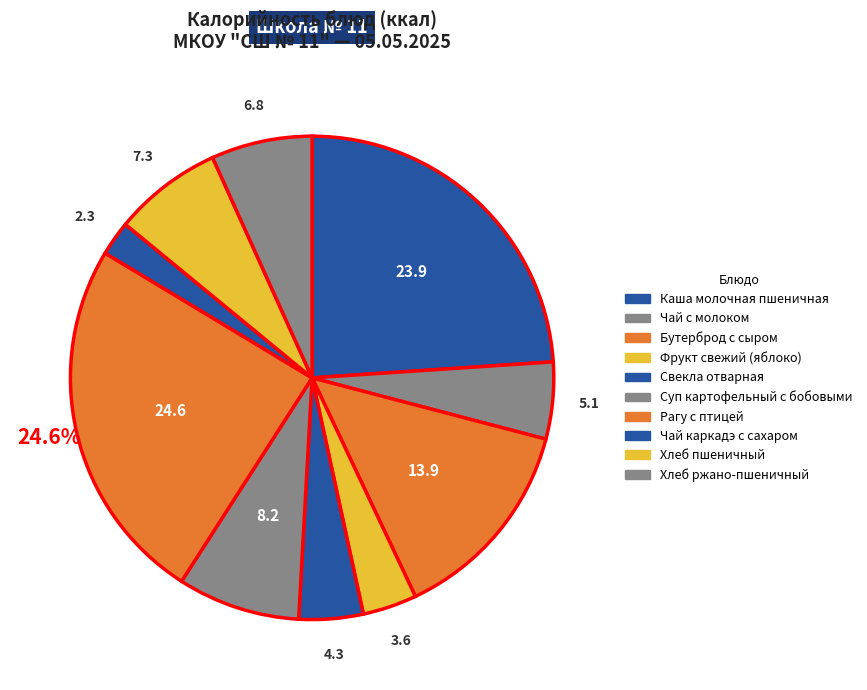

What is the smallest slice in the pie chart?

Чай каркадэ с сахаром